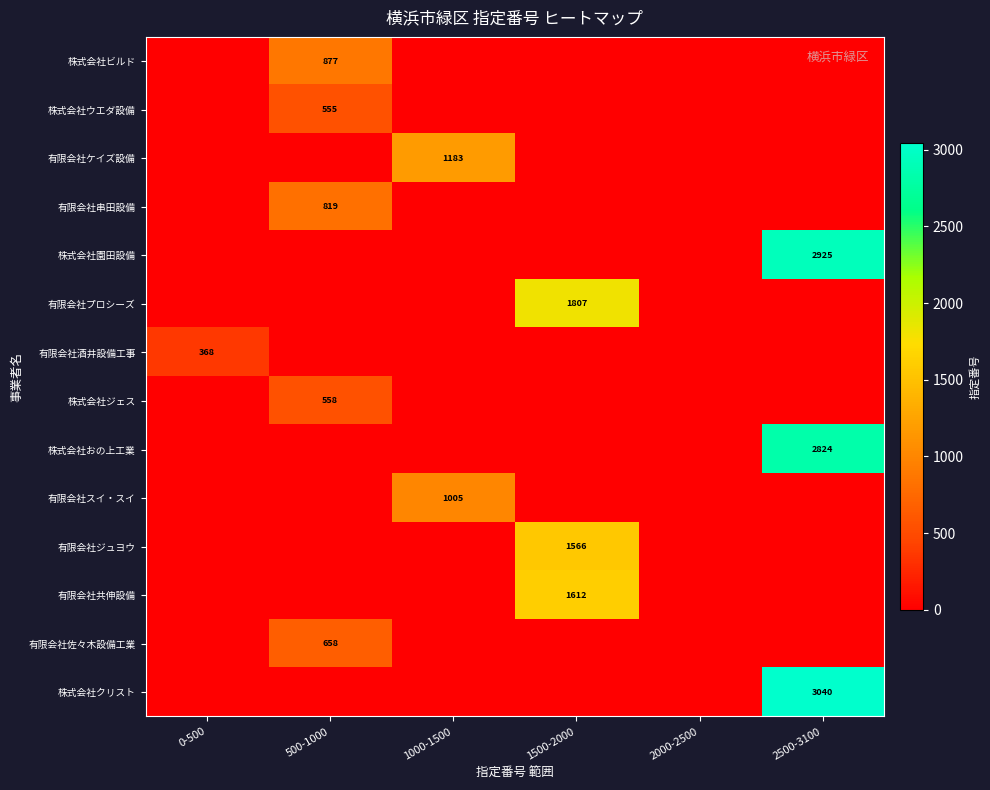

At how many categories does at least one series exceed 977?

3